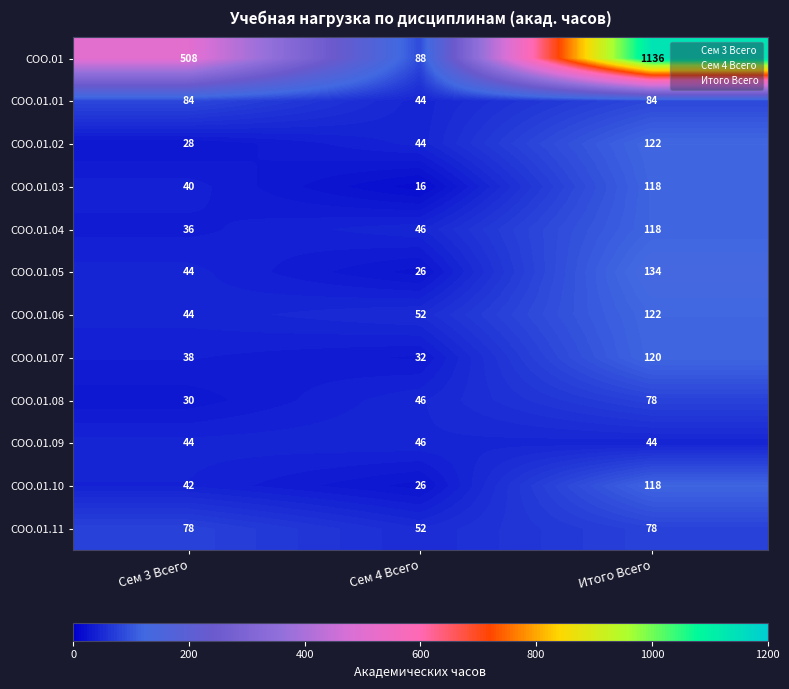

Which series changed the most between Сем 4 Всего and Итого Всего?

СОО.01